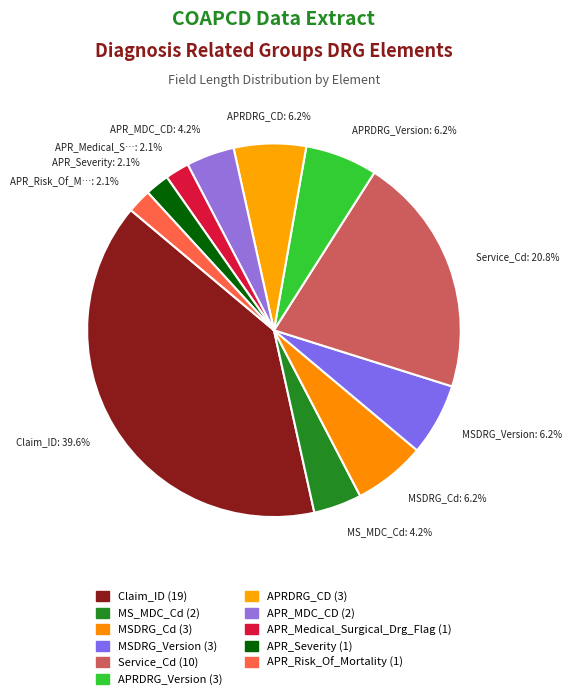

The APR_Severity slice represents 2% of the pie. True or false?

True